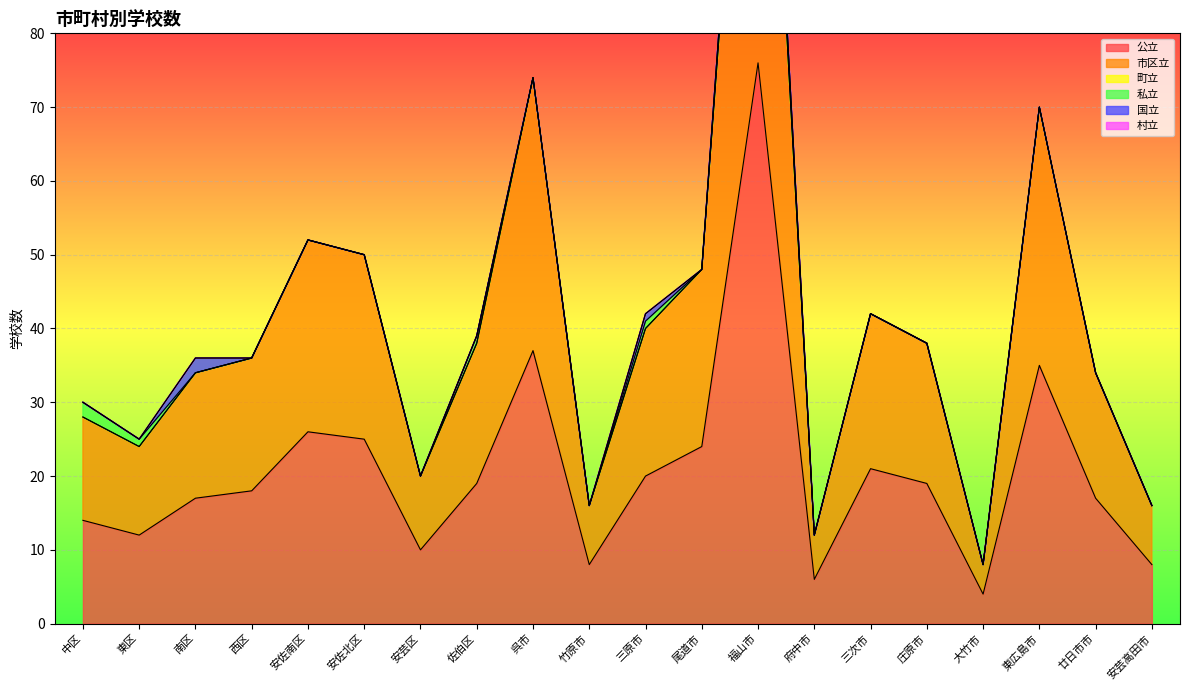

List the series in order of their peak value, highest first.

公立, 市区立, 私立, 国立, 町立, 村立